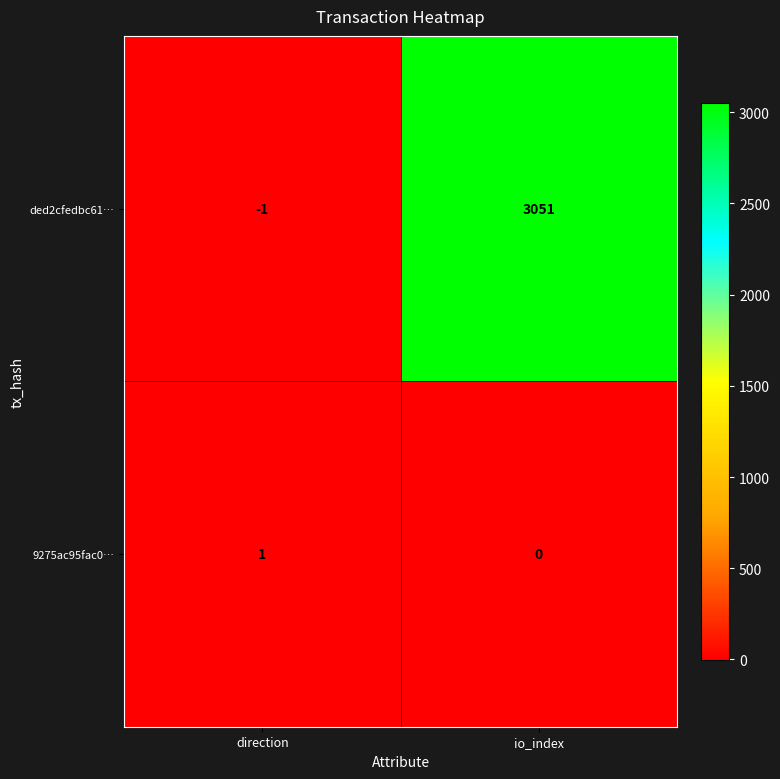

What is the average value of the ded2cfedbc61… series?

1525